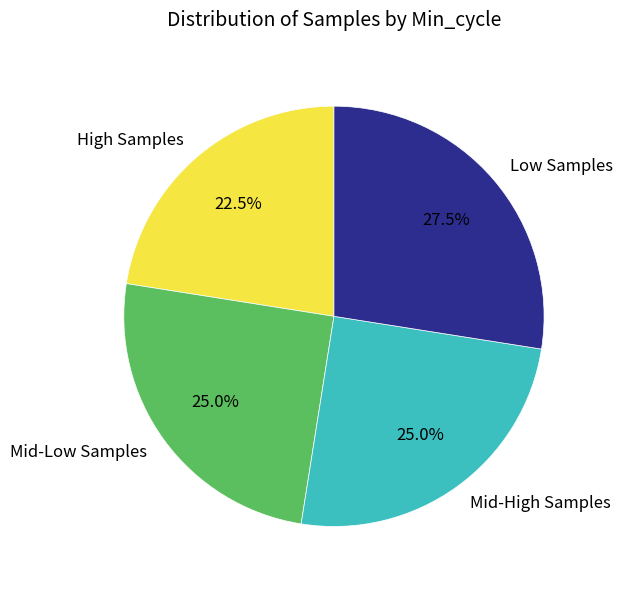

Approximately how many times larger is the value at Mid-High Samples compared to High Samples?

1.1